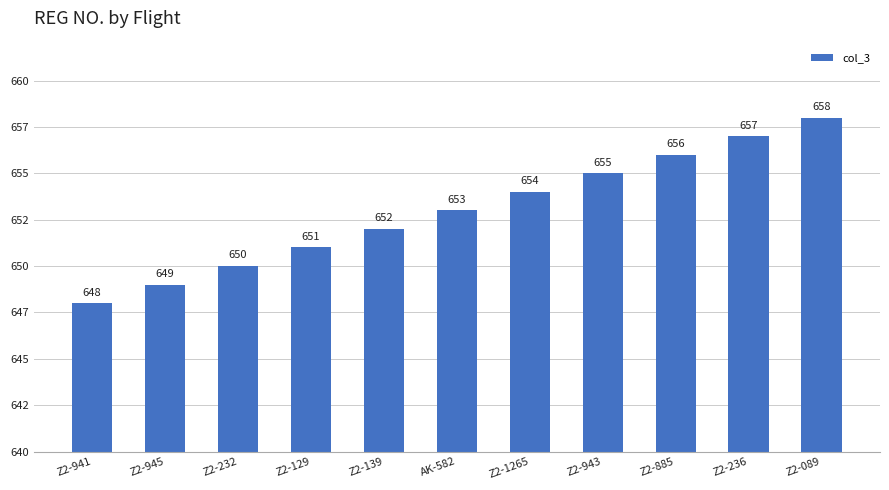

What is the minimum value shown in the chart?

648